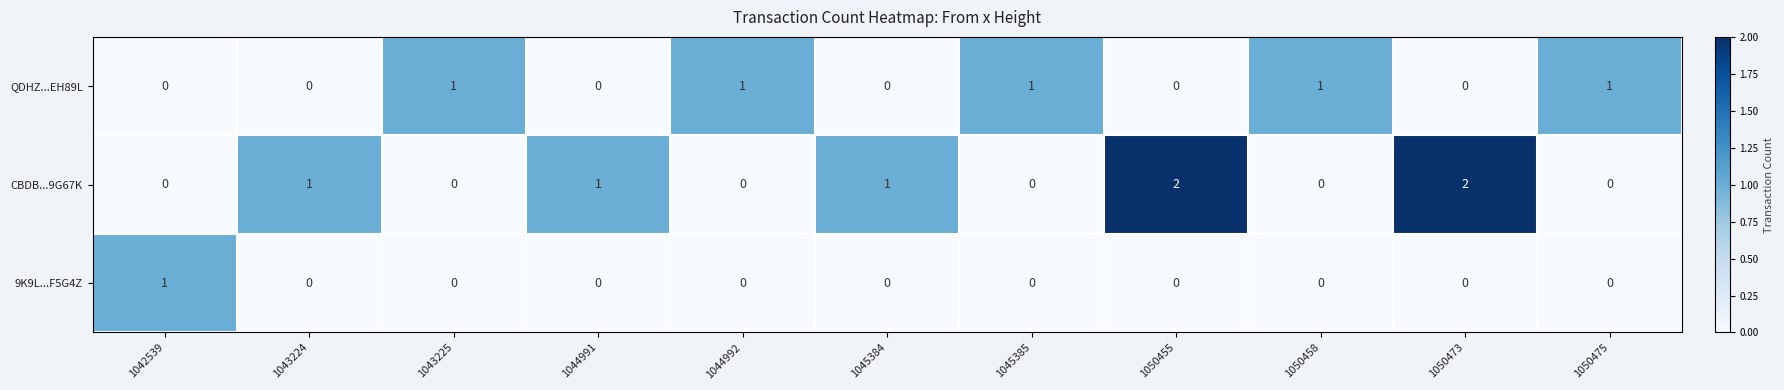

How many CBDB...9G67K values are between 0 and 1?

9